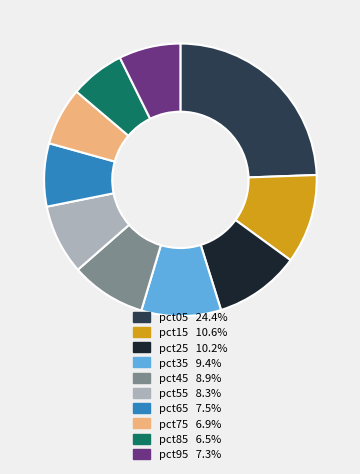

How many segments does this pie chart have?

10